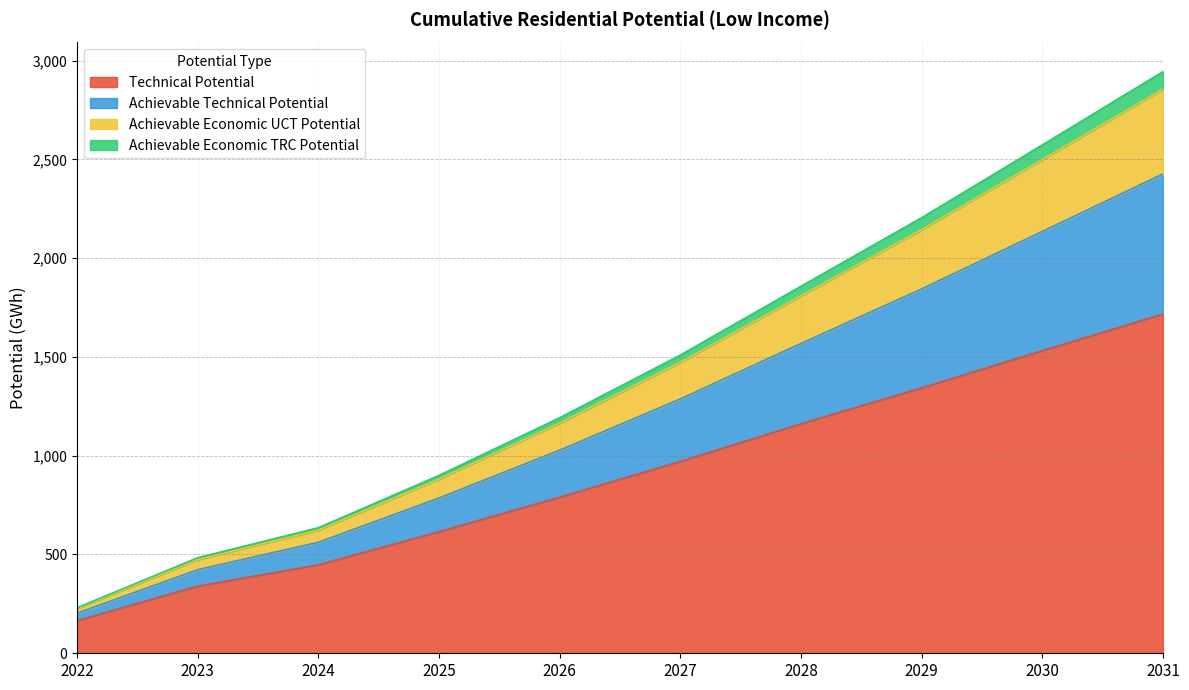

What is the value of the Achievable Economic UCT Potential point at the 10th from the left?

2855.9